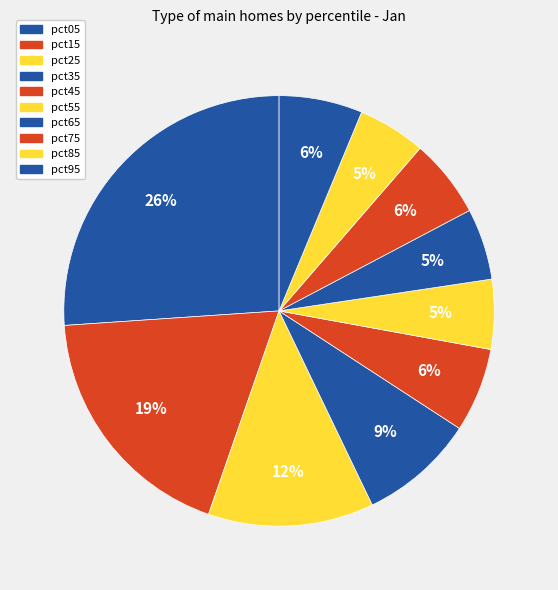

Is there any slice that represents more than half of the pie?

No